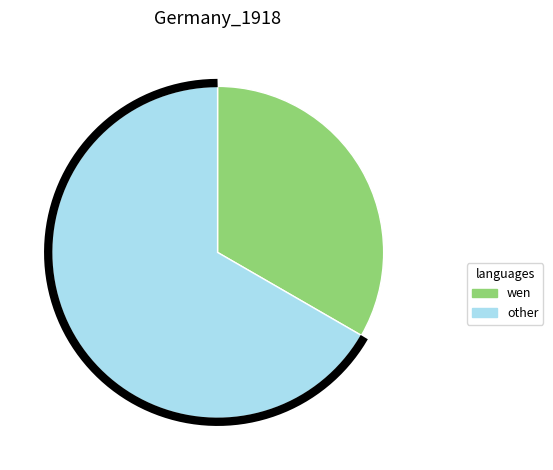

To the nearest percent, what is the average slice percentage?

50%